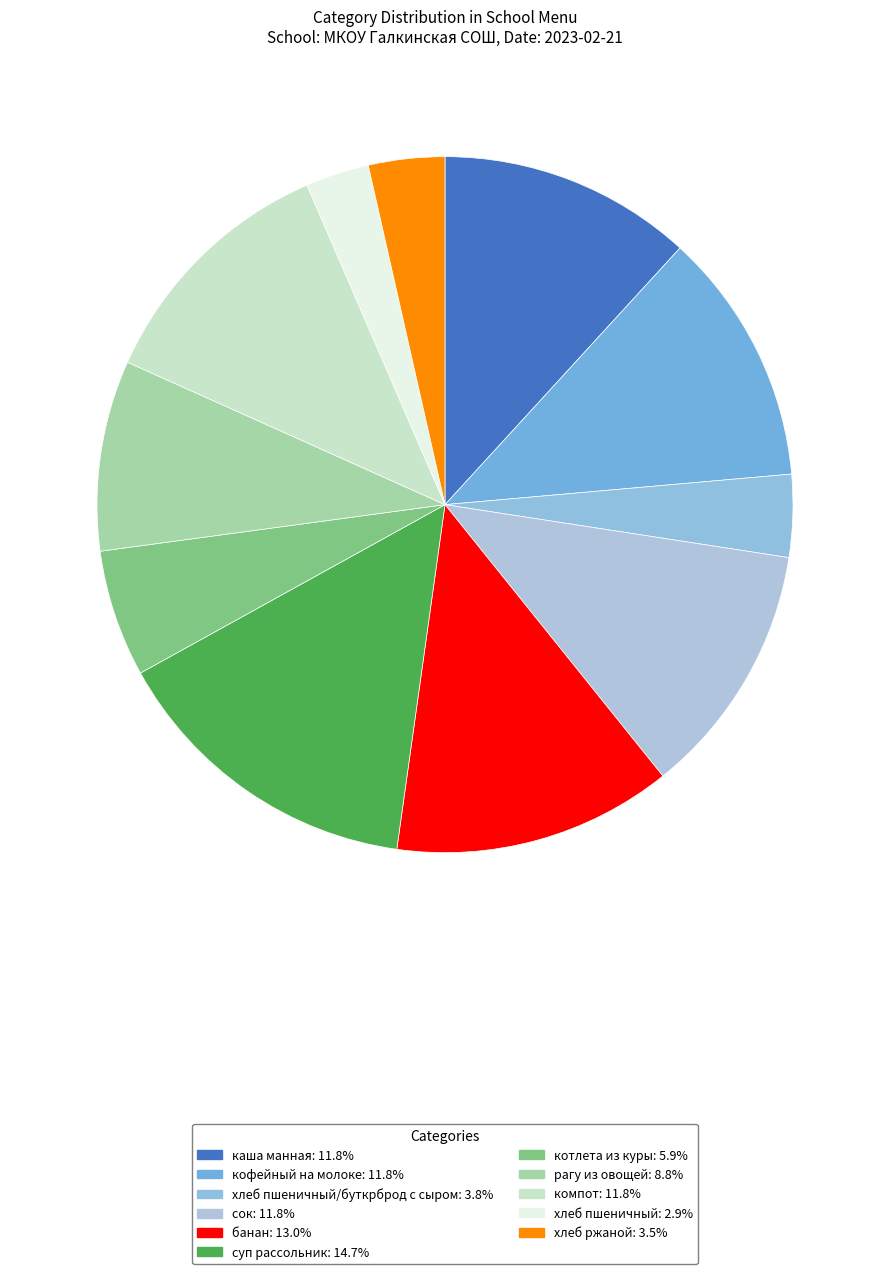

Count the number of slices in the pie.

11